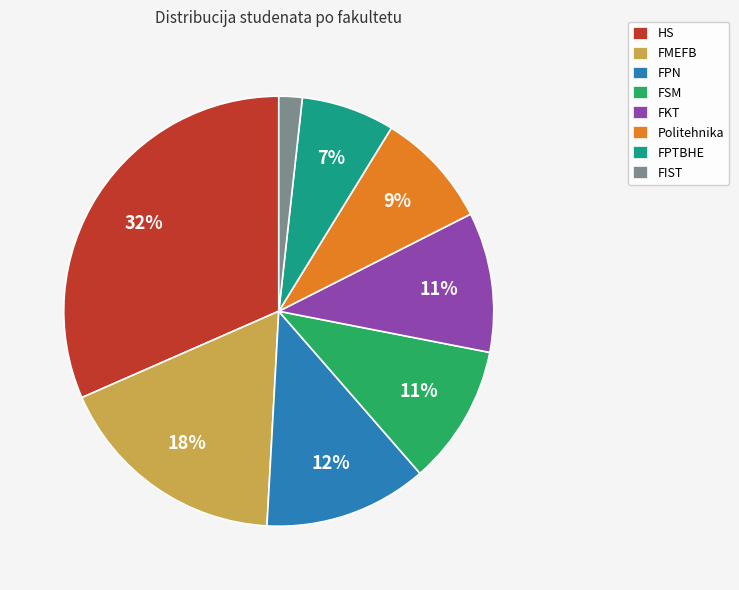

How many slices are in this pie chart?

8